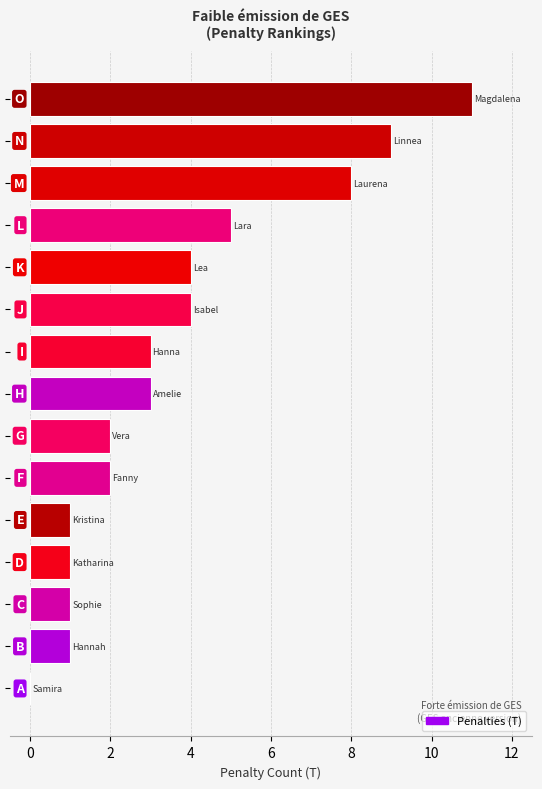

Are the bars horizontal?

Yes